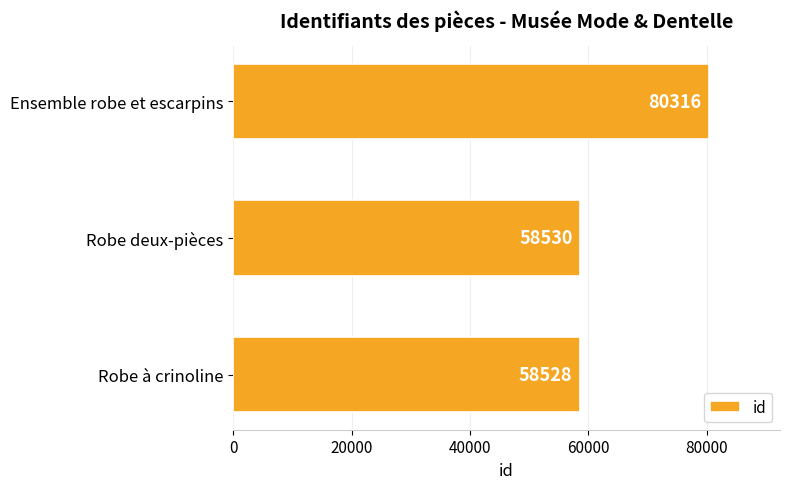

True or false: the data shows 58528 at Robe à crinoline.

True